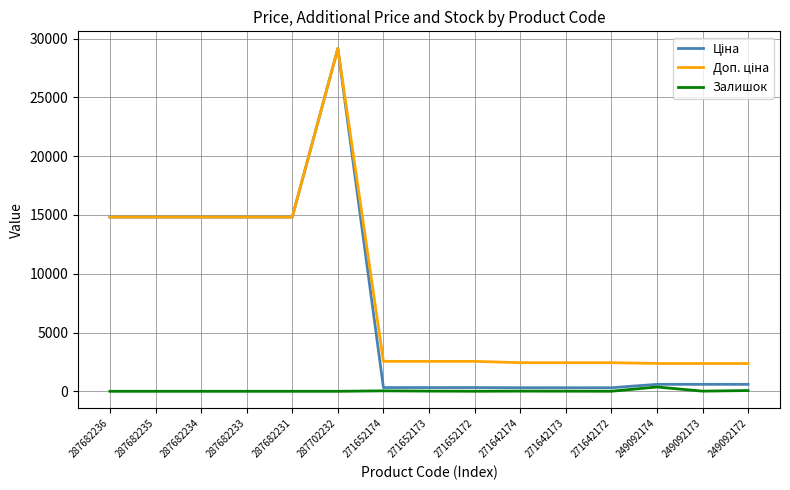

Which category has the highest value across all series?

287702232